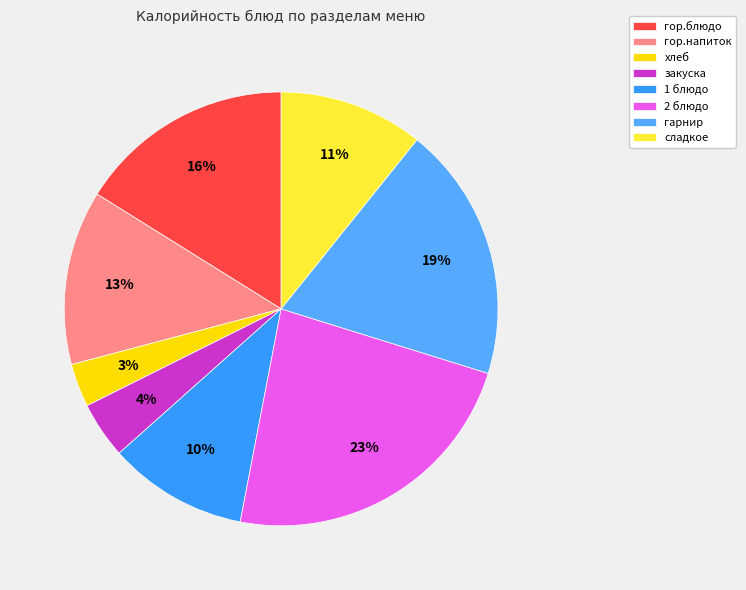

Does сладкое account for over 50% of the chart?

No